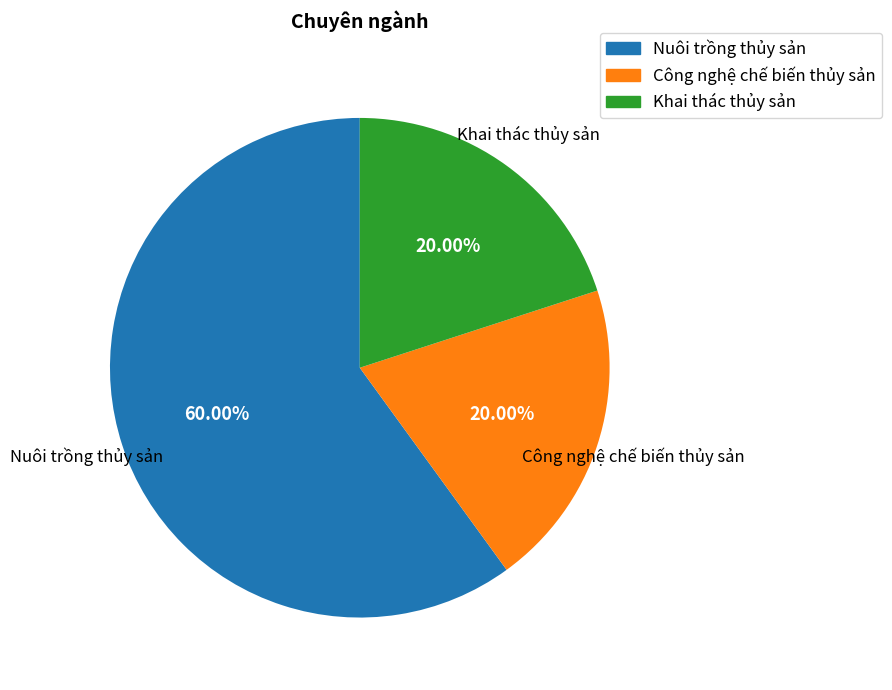

Between Nuôi trồng thủy sản and Công nghệ chế biến thủy sản, which is larger?

Nuôi trồng thủy sản